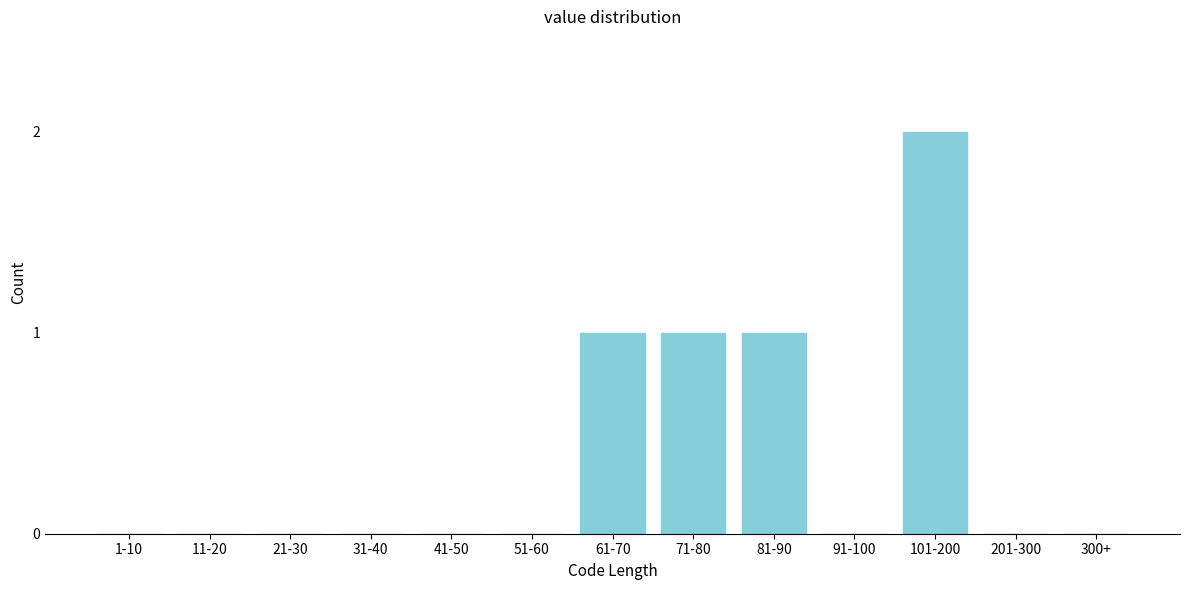

Reading left to right, extract all data points from this chart.

1-10=0	11-20=0	21-30=0	31-40=0	41-50=0	51-60=0	61-70=1	71-80=1	81-90=1	91-100=0	101-200=2	201-300=0	300+=0